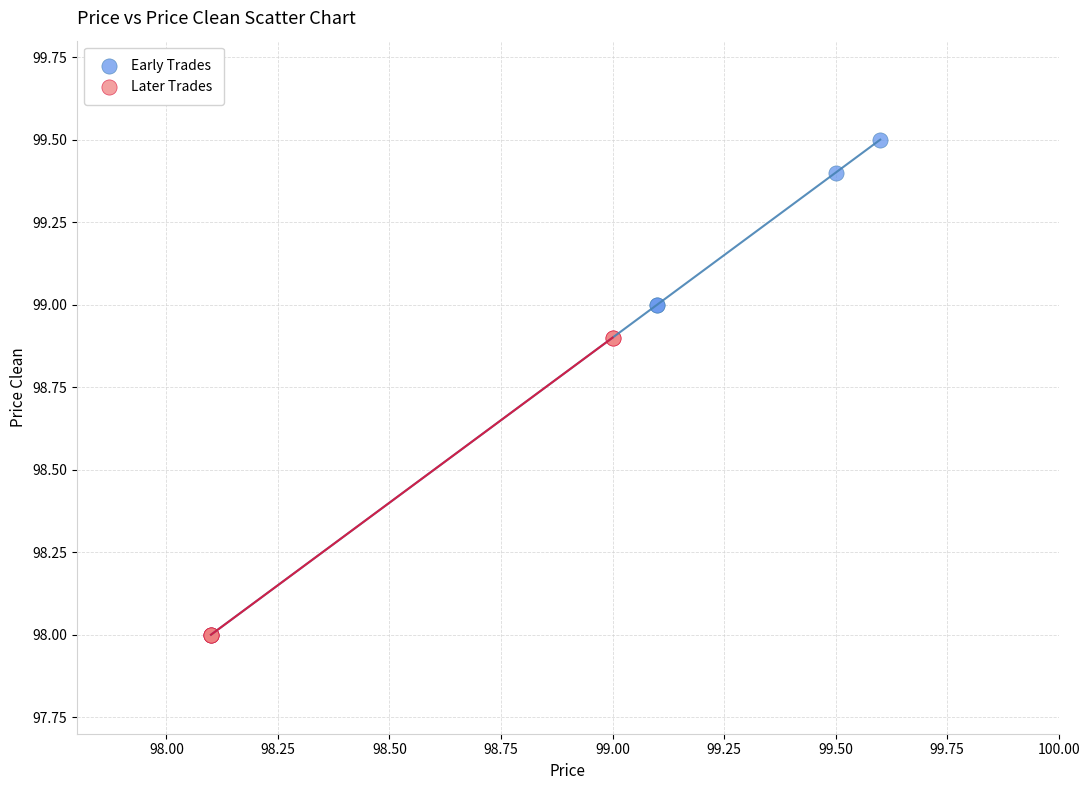

Which series has the widest spread of Y values?

Early Trades